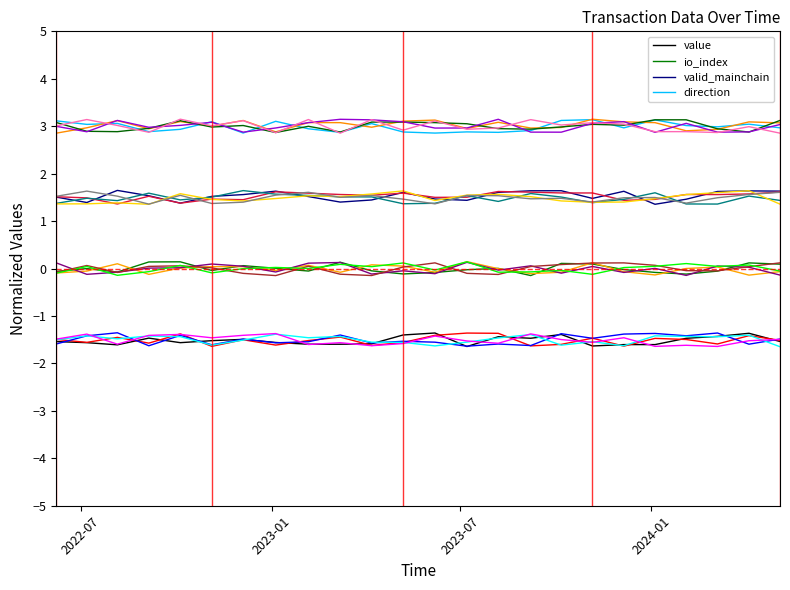

What is the sum of all valid_mainchain values?

36.7